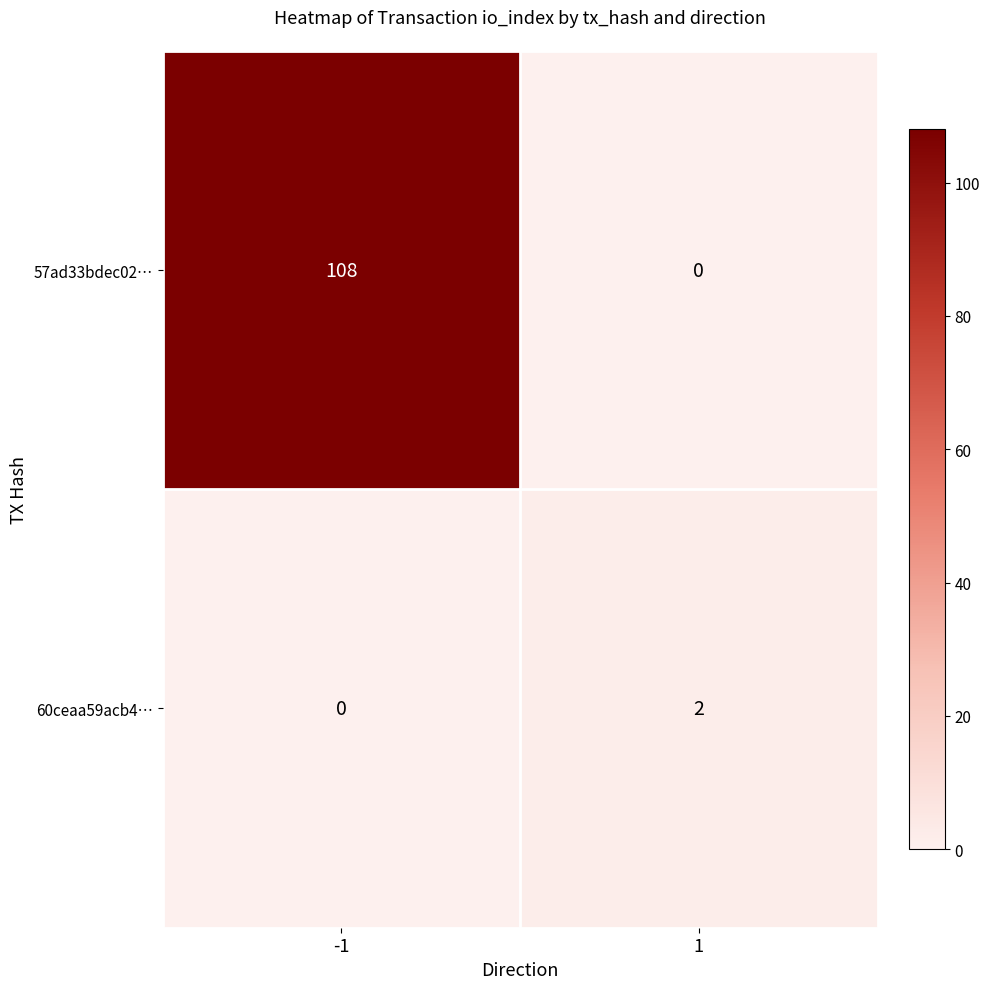

The value of 57ad33bdec02… at -1 is 189. True or false?

False